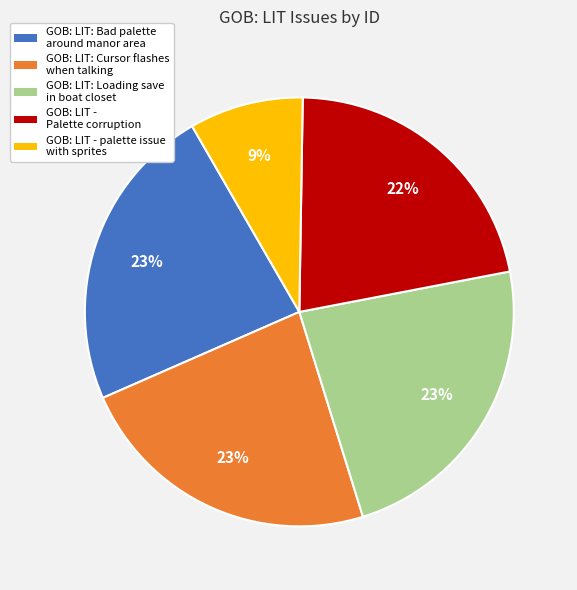

Between GOB: LIT: Cursor flashes when talking and GOB: LIT - Palette corruption, which is larger?

GOB: LIT: Cursor flashes when talking